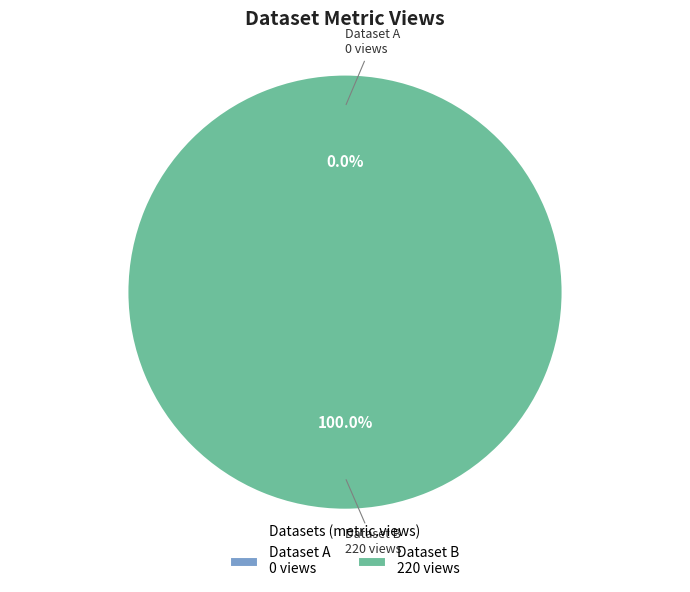

Does 619d8793078190067ac063de account for over 50% of the chart?

Yes